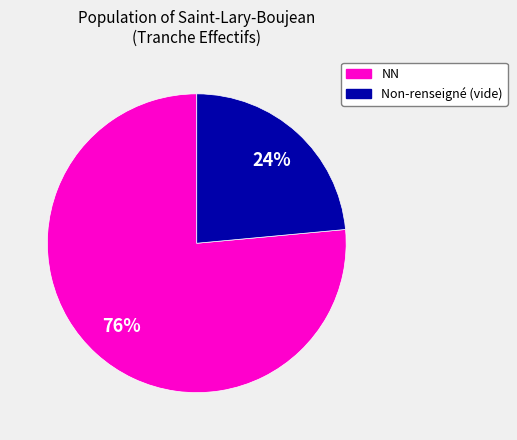

To the nearest percent, what is the average slice percentage?

50%